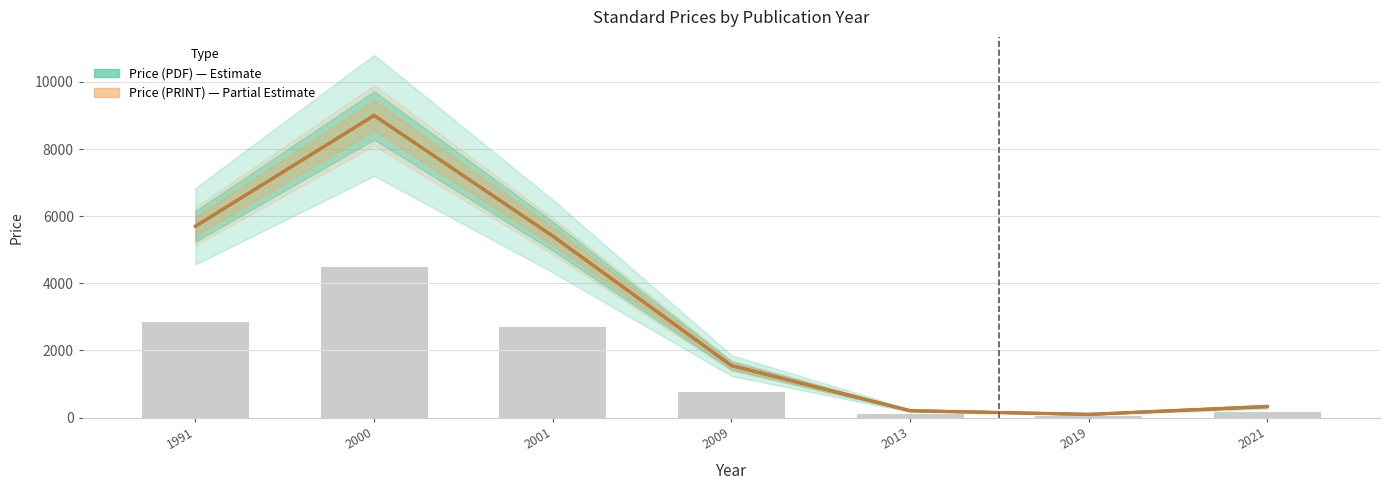

Reading right to left, transcribe all the data shown in this chart.

Price (PDF): 2021=330.0	2019=97.0	2013=206.5	2009=1550.0	2001=5406.7	2000=9000.0	1991=5700.0
Price (PRINT): 2021=330.0	2019=97.0	2013=206.5	2009=1550.0	2001=5406.7	2000=9000.0	1991=5700.0